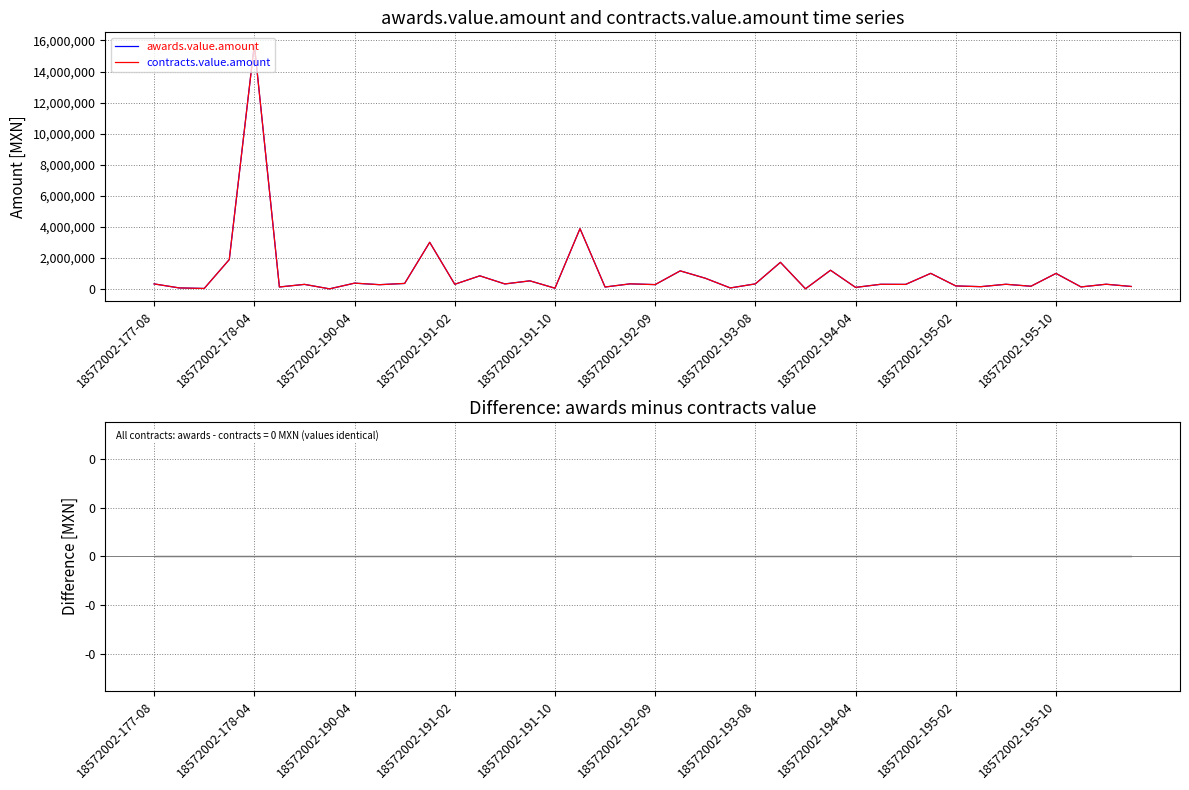

Between 30 and 39, which series saw the biggest shift?

awards.value.amount